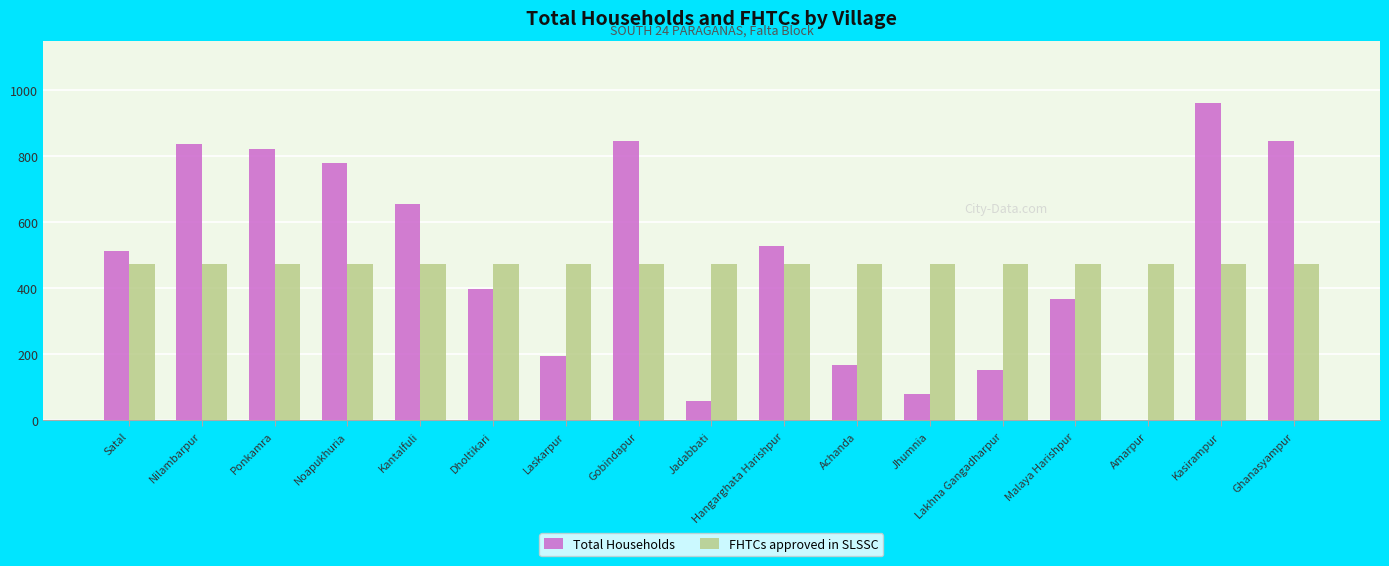

Which series has the largest range (max minus min)?

Total Households